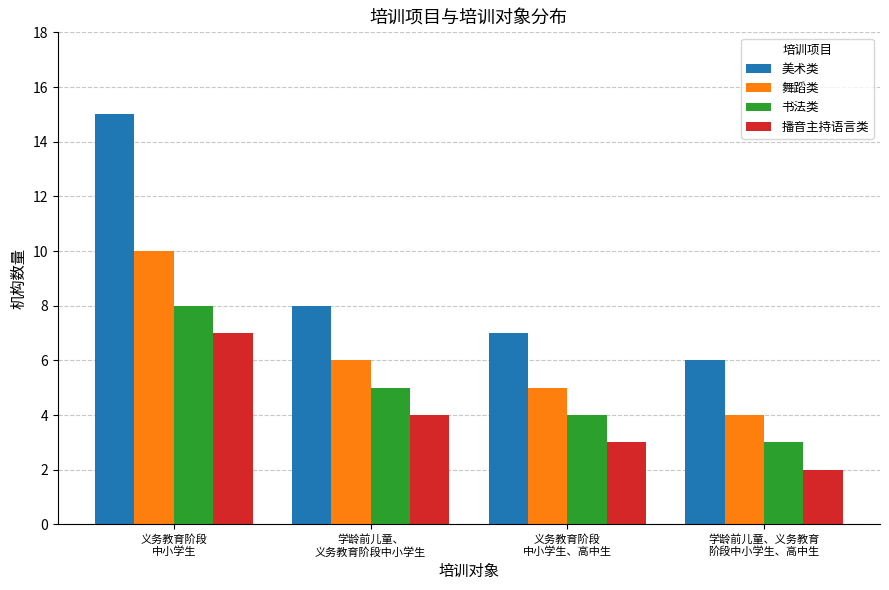

What are all the series names shown in the legend?

美术类, 舞蹈类, 书法类, 播音主持语言类